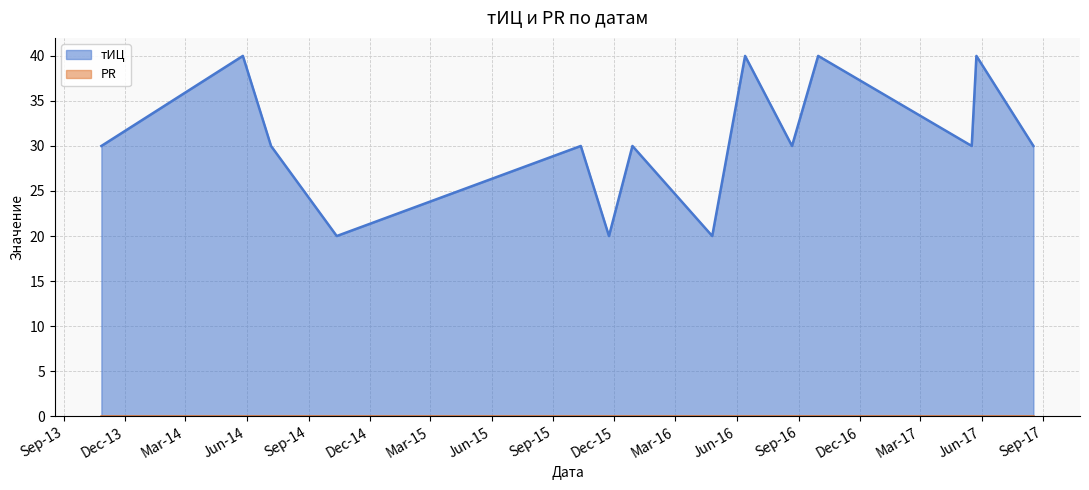

List the labels in order of value, smallest first.

2014-10-13, 2015-11-23, 2016-04-25, 2013-10-27, 2014-07-07, 2015-10-12, 2015-12-28, 2016-08-22, 2017-05-17, 2017-08-17, 2014-05-26, 2016-06-13, 2016-09-30, 2017-05-24